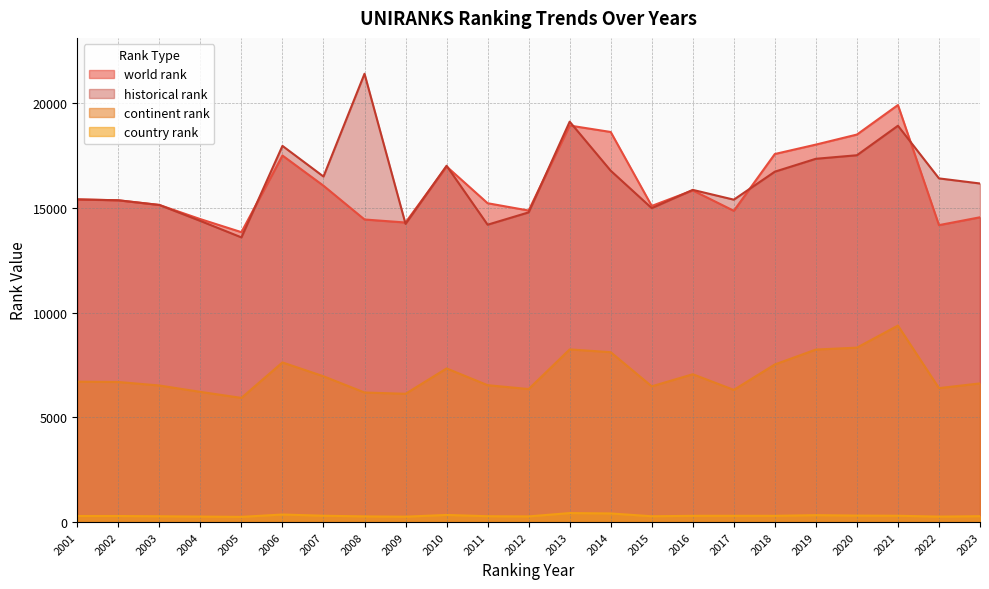

True or false: continent rank has a value of 11542 at 2002.

False